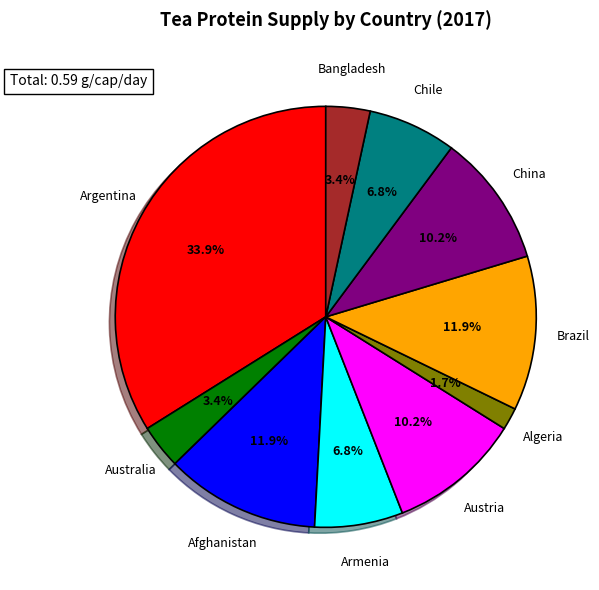

Is there a majority slice in this chart?

No